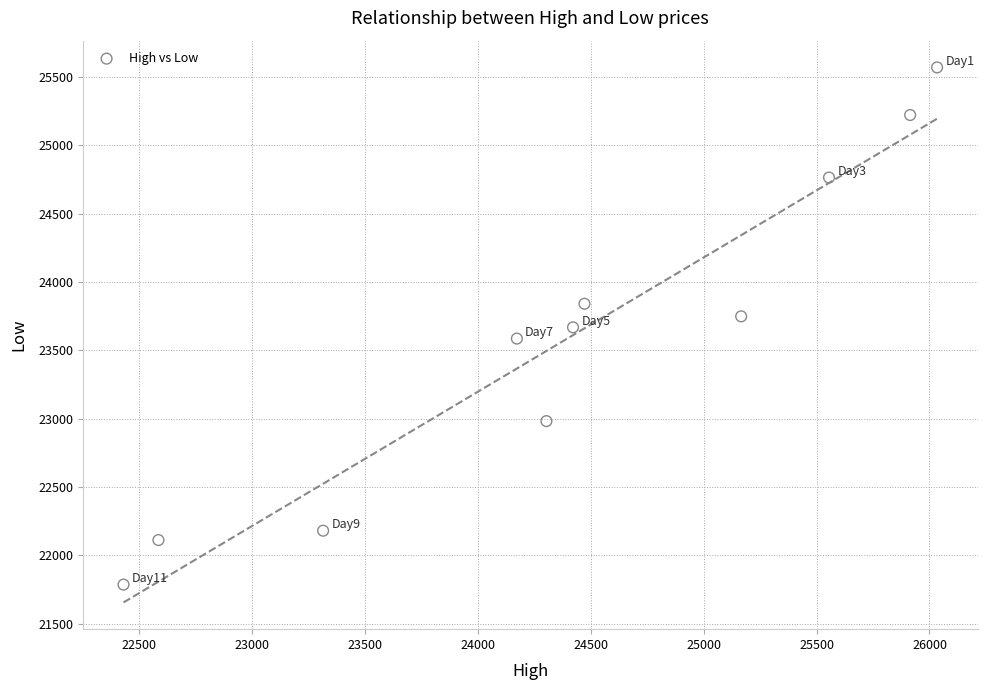

What is the range of X values (max minus min)?

3601.3